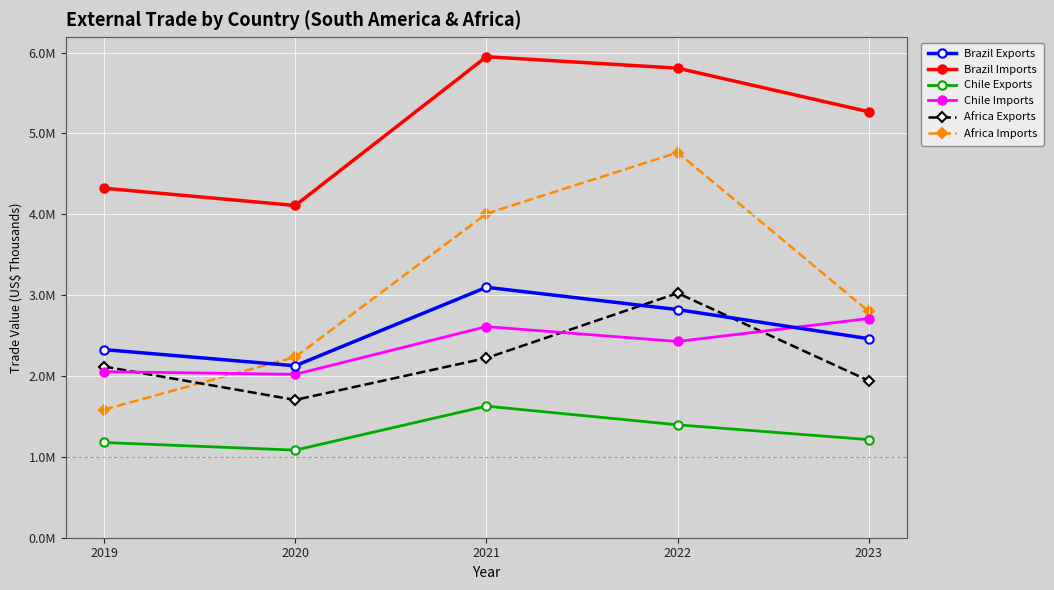

True or false: Chile Exports has more than 2 interior local peaks.

False